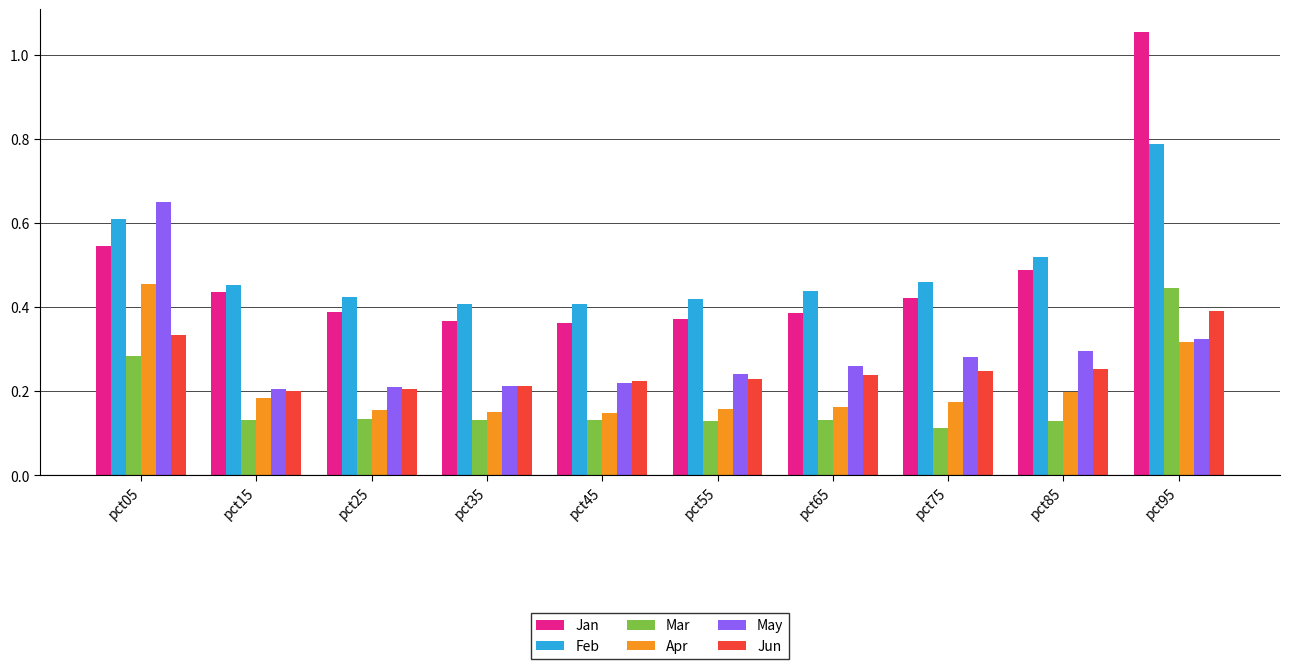

At which category does the chart reach its peak across all series?

pct95